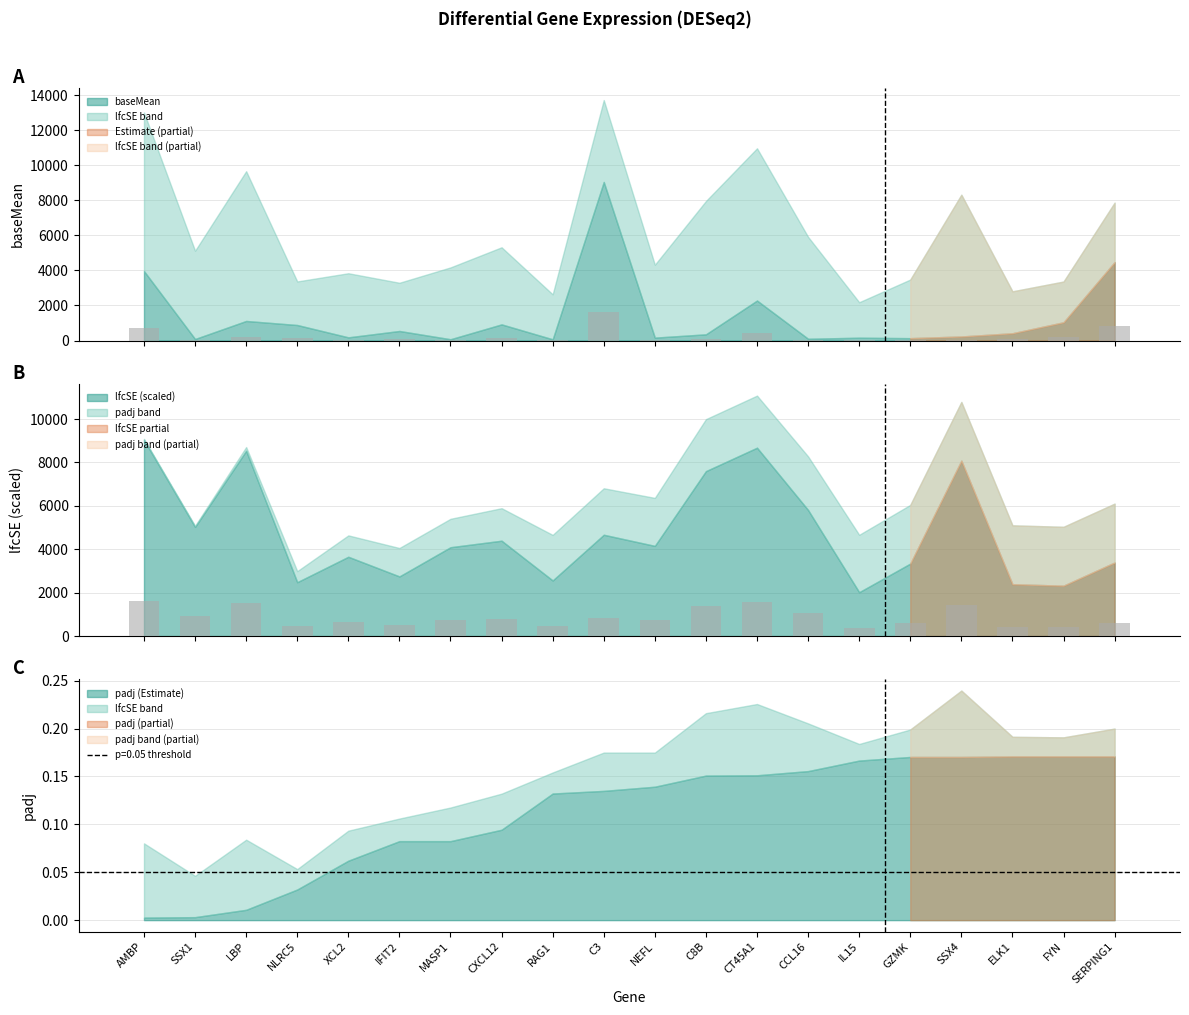

Rank the series at C8B from highest to lowest value.

lfcSE, baseMean